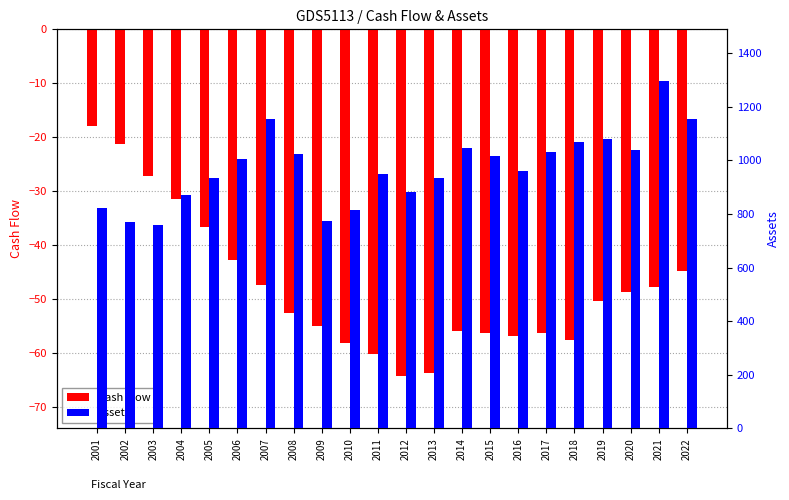

List the labels in order of Assets value, largest first.

2021, 2007, 2022, 2019, 2018, 2014, 2020, 2017, 2008, 2015, 2006, 2016, 2011, 2005, 2013, 2012, 2004, 2001, 2010, 2009, 2002, 2003